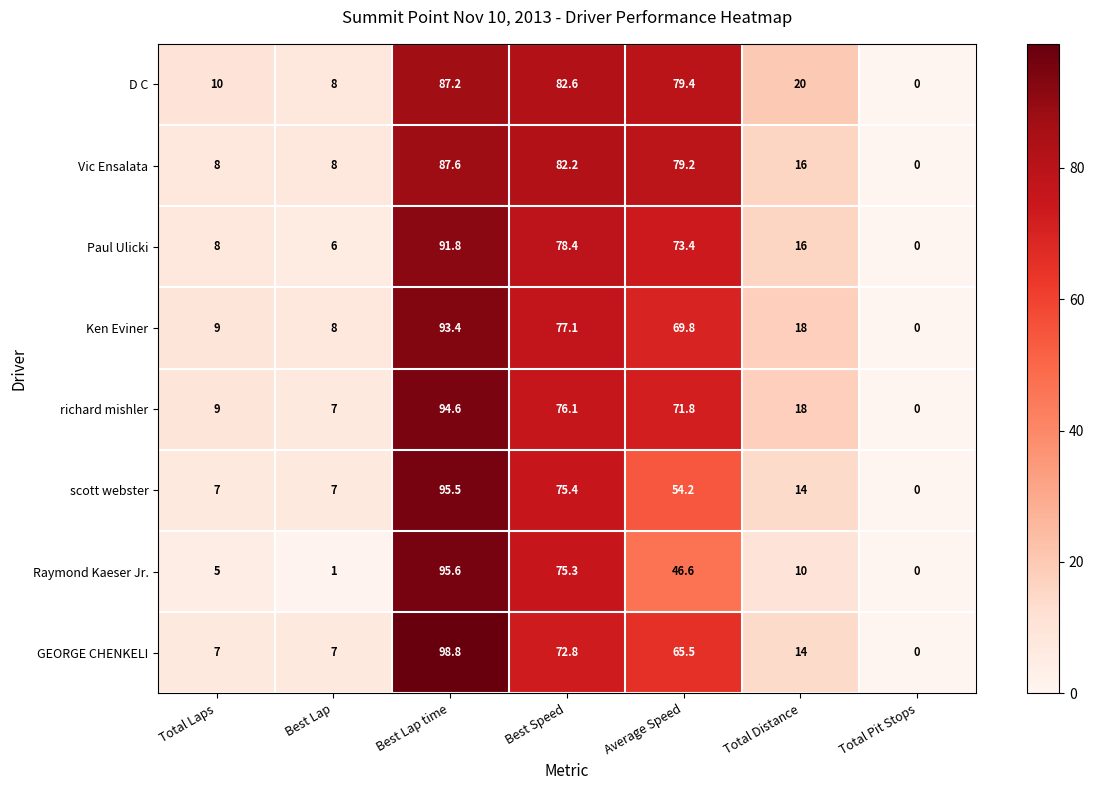

The richard mishler series shows 5.5 at Total Laps. True or false?

False